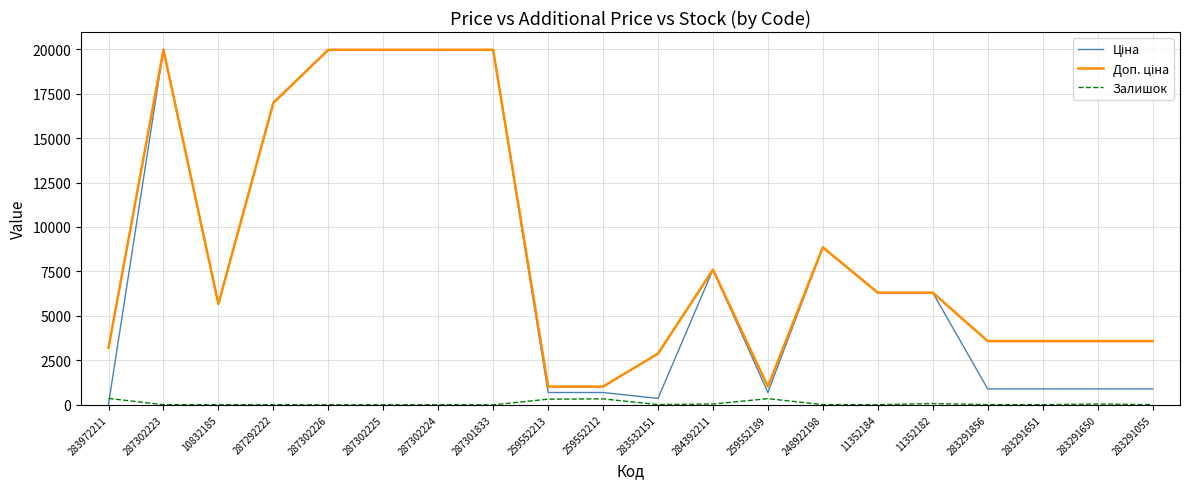

What is the maximum value shown in the chart?

19964.2